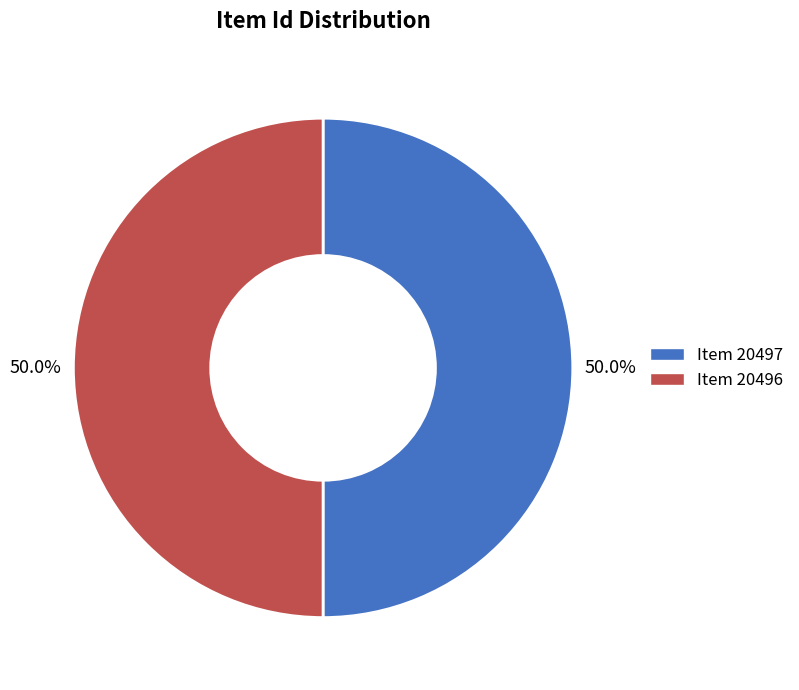

Do Item 20497 and Item 20496 together represent more than half of the pie?

Yes